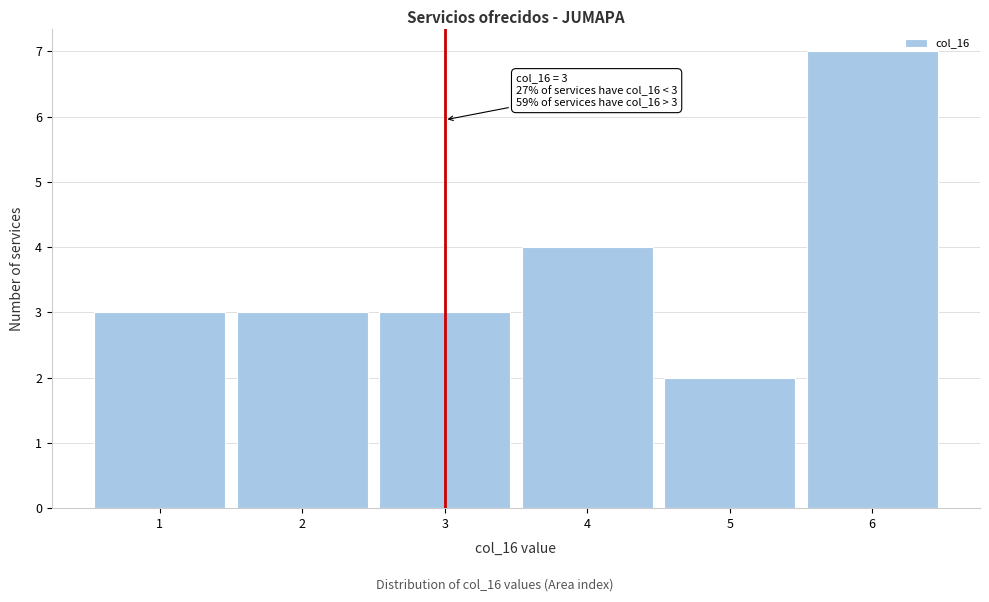

Over which range of the x-axis is the bar tallest?

5.5 to 6.5